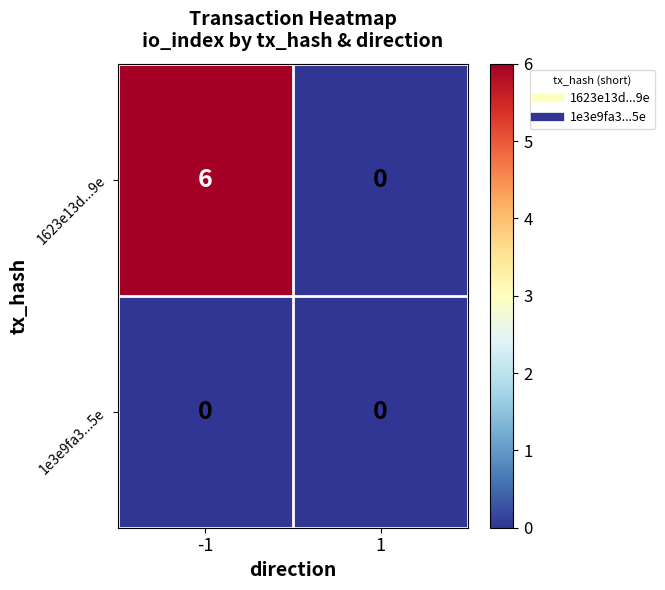

List the series in order of their overall mean, lowest first.

1e3e9fa3...5e, 1623e13d...9e